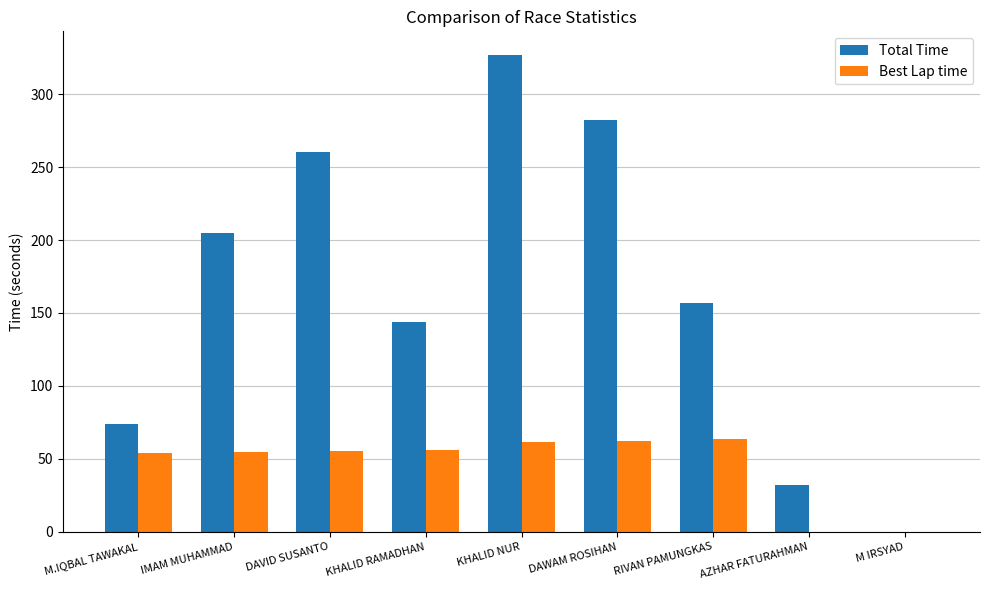

The Total Time series shows 144.1 at KHALID RAMADHAN. True or false?

True